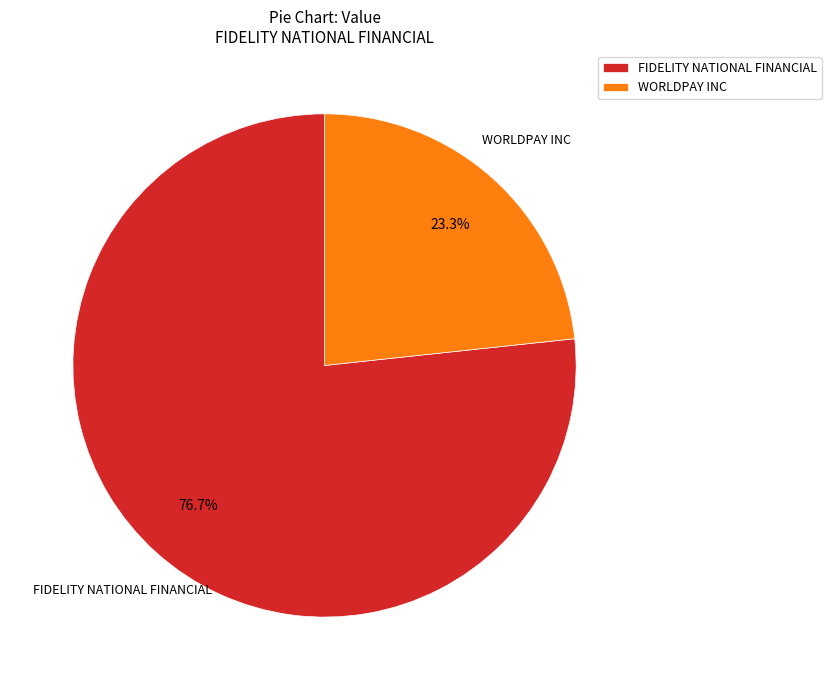

To the nearest percent, what portion does WORLDPAY INC represent?

23%